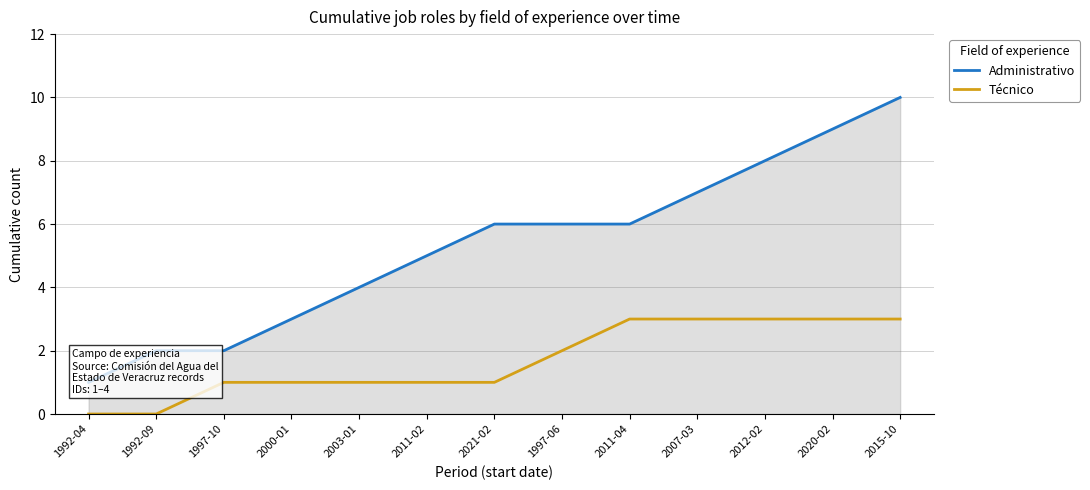

At which category is the sum across all series the highest?

2015-10